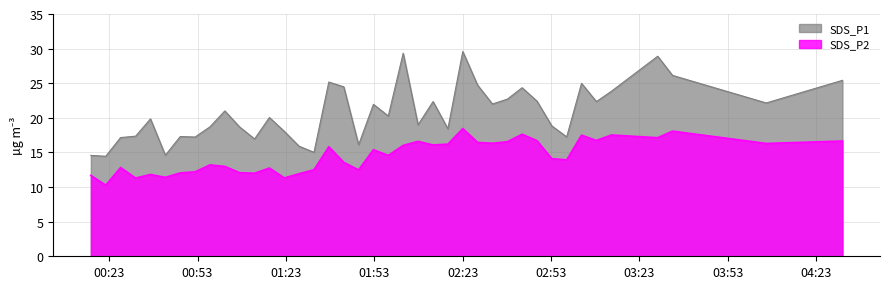

True or false: SDS_P2 and SDS_P1 cross at least once.

False